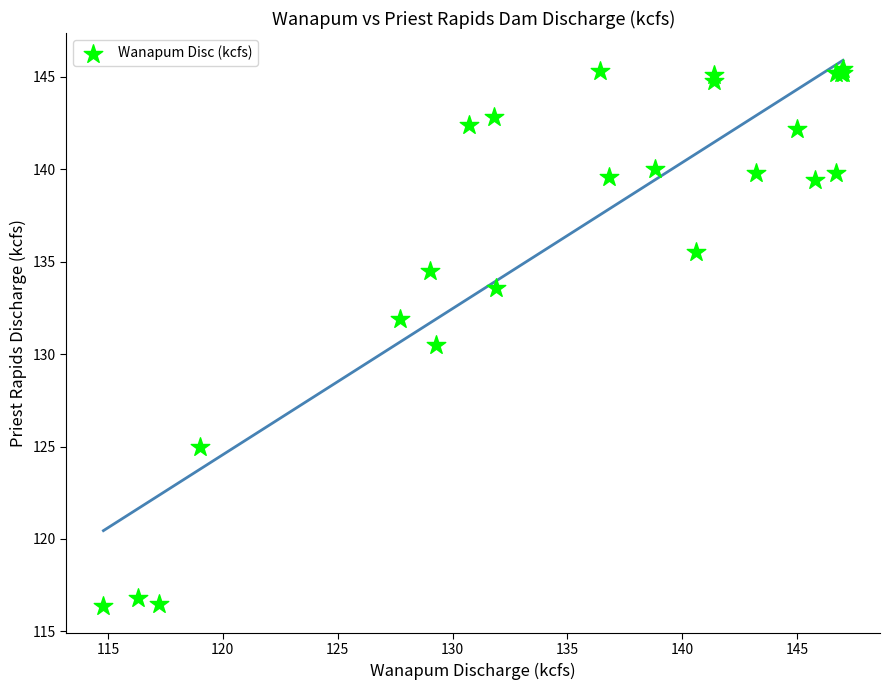

What Y value in the scatter plot is closest to 130?

130.5